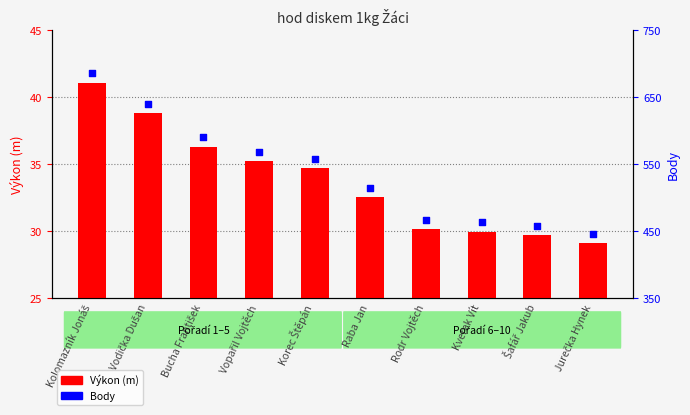

Which series reaches the maximum Y coordinate?

Body